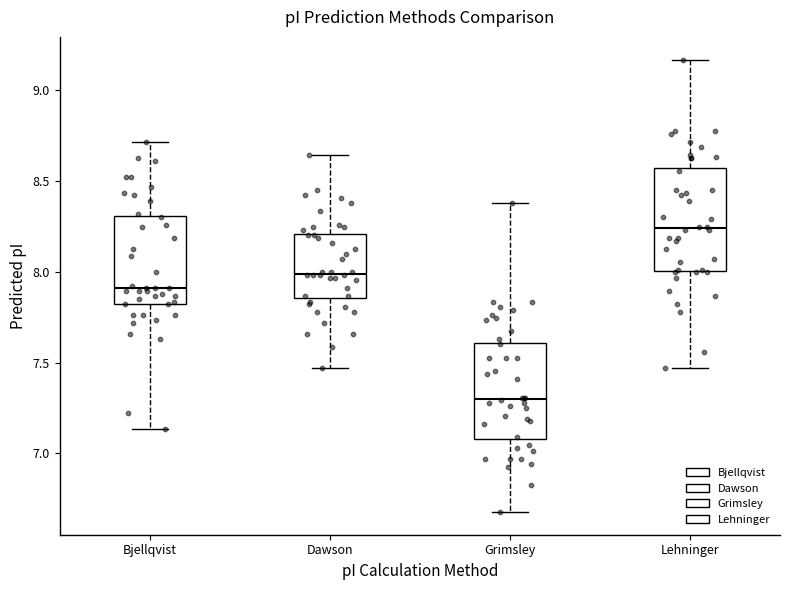

Reading left to right, read every box against the y-axis: the position of its median line, the range the box covers, and the ends of its whiskers. The values are not printed on the chart, so give them approximately, as read against the axis.

Bjellqvist: median 7.90, box 7.80 to 8.30, whiskers 7.15 to 8.70
Dawson: median 8.00, box 7.85 to 8.20, whiskers 7.45 to 8.65
Grimsley: median 7.30, box 7.10 to 7.60, whiskers 6.70 to 8.40
Lehninger: median 8.25, box 8.00 to 8.55, whiskers 7.45 to 9.15